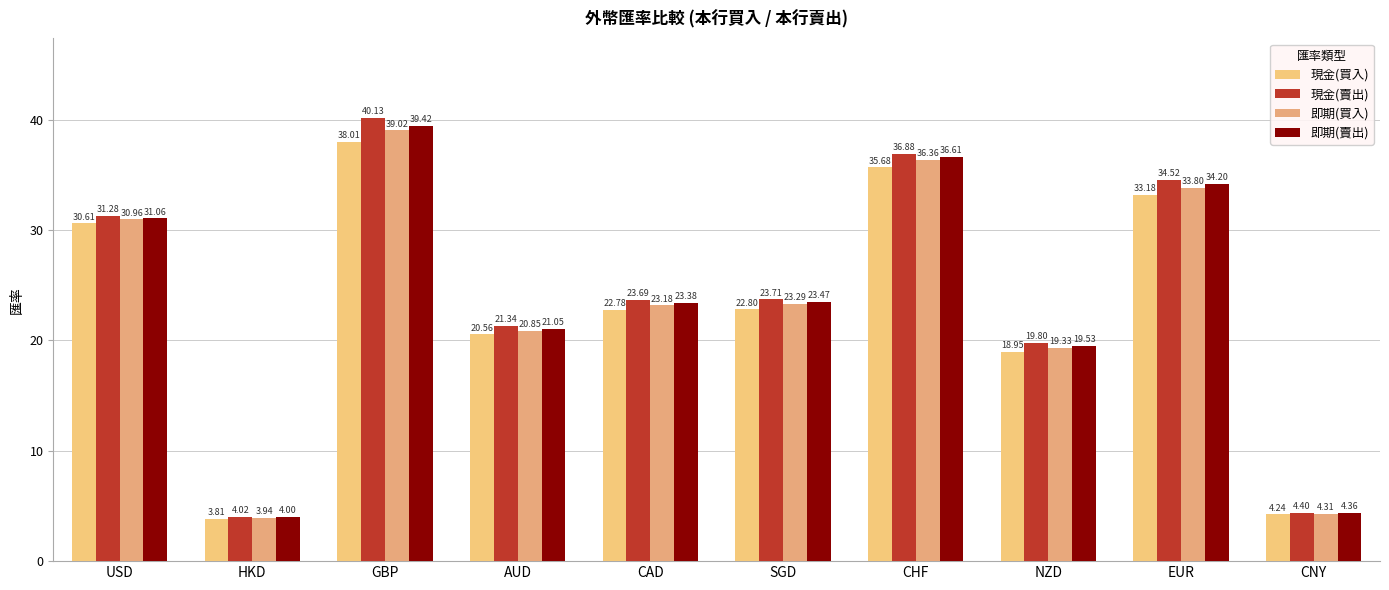

Between GBP and USD, which is larger?

GBP